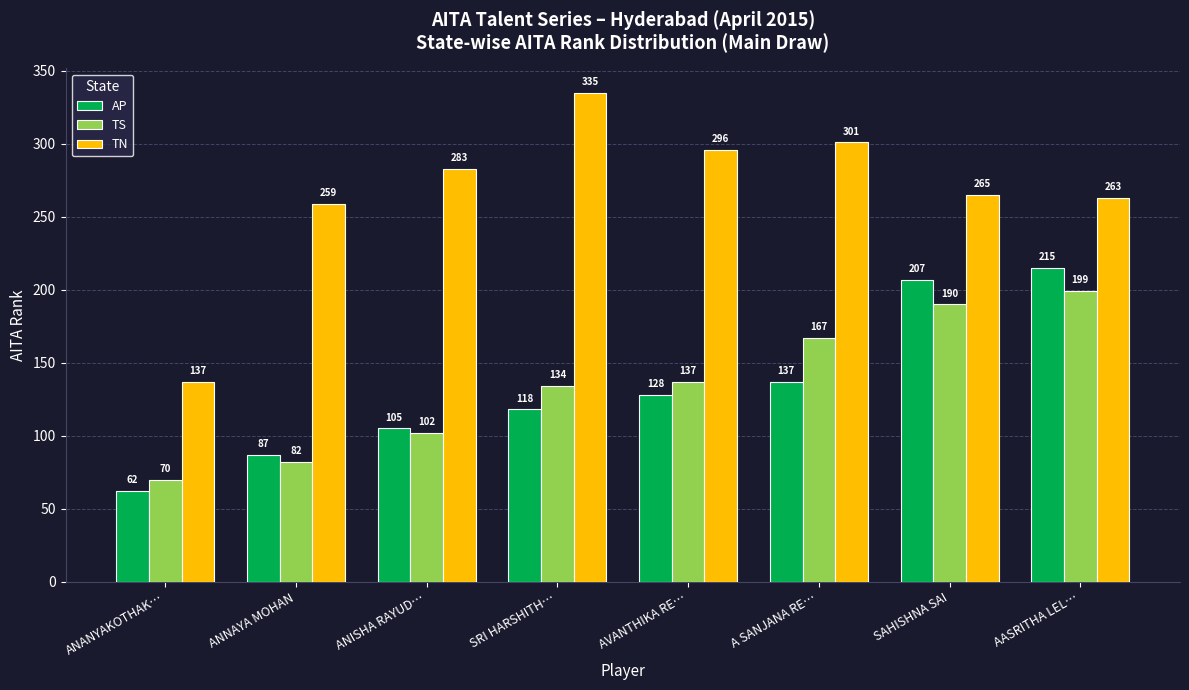

What is the sum of the TS values at AASRITHA LEL… and ANISHA RAYUD…?

301